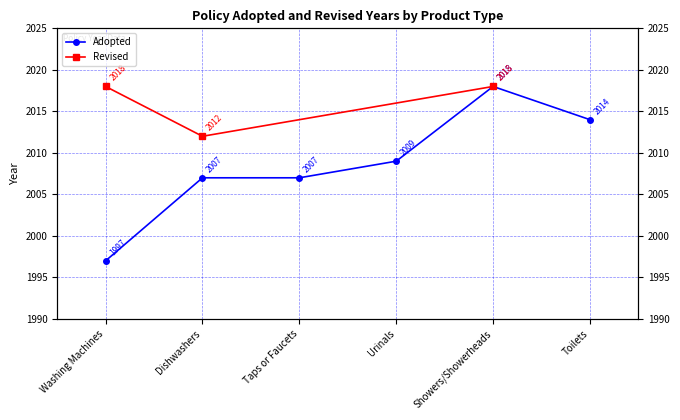

Reading left to right, transcribe all the data shown in this chart.

Washing Machines=1997	Dishwashers=2007	Taps or Faucets=2007	Urinals=2009	Showers/Showerheads=2018	Toilets=2014